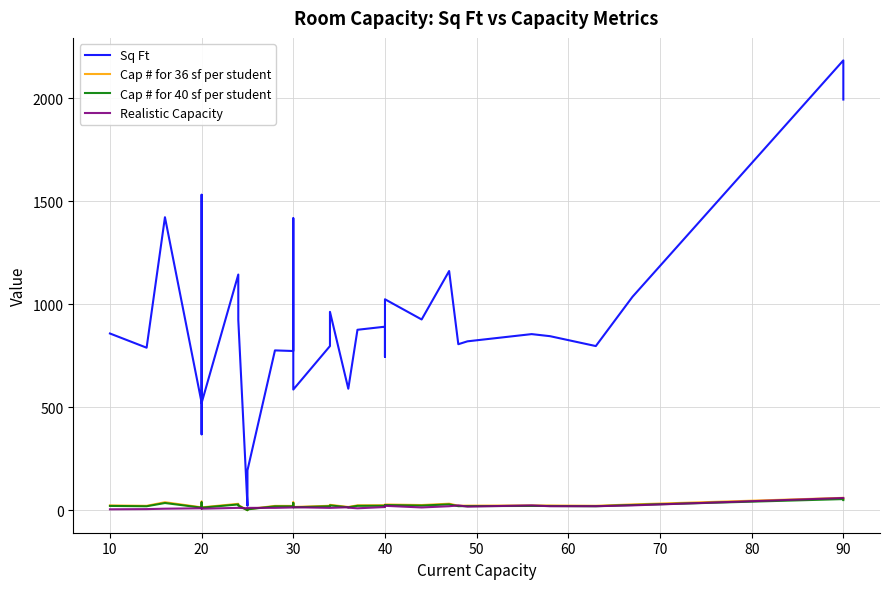

What is the difference between the maximum and minimum values in the Cap # for 36 sf per student series?

60.0